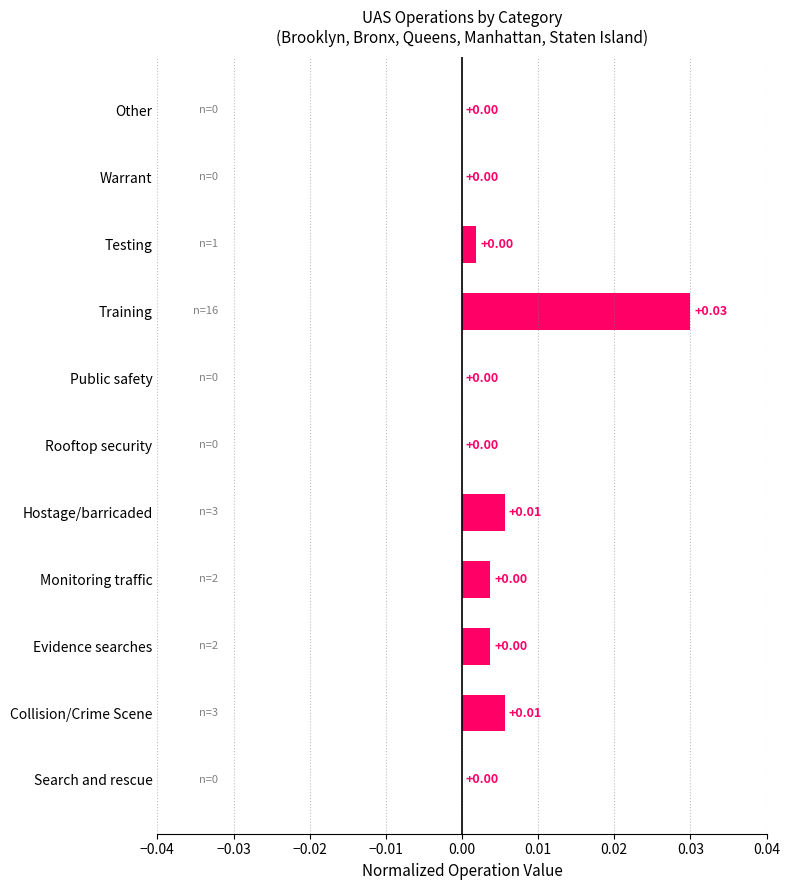

Which label corresponds to the largest value in the chart?

Training